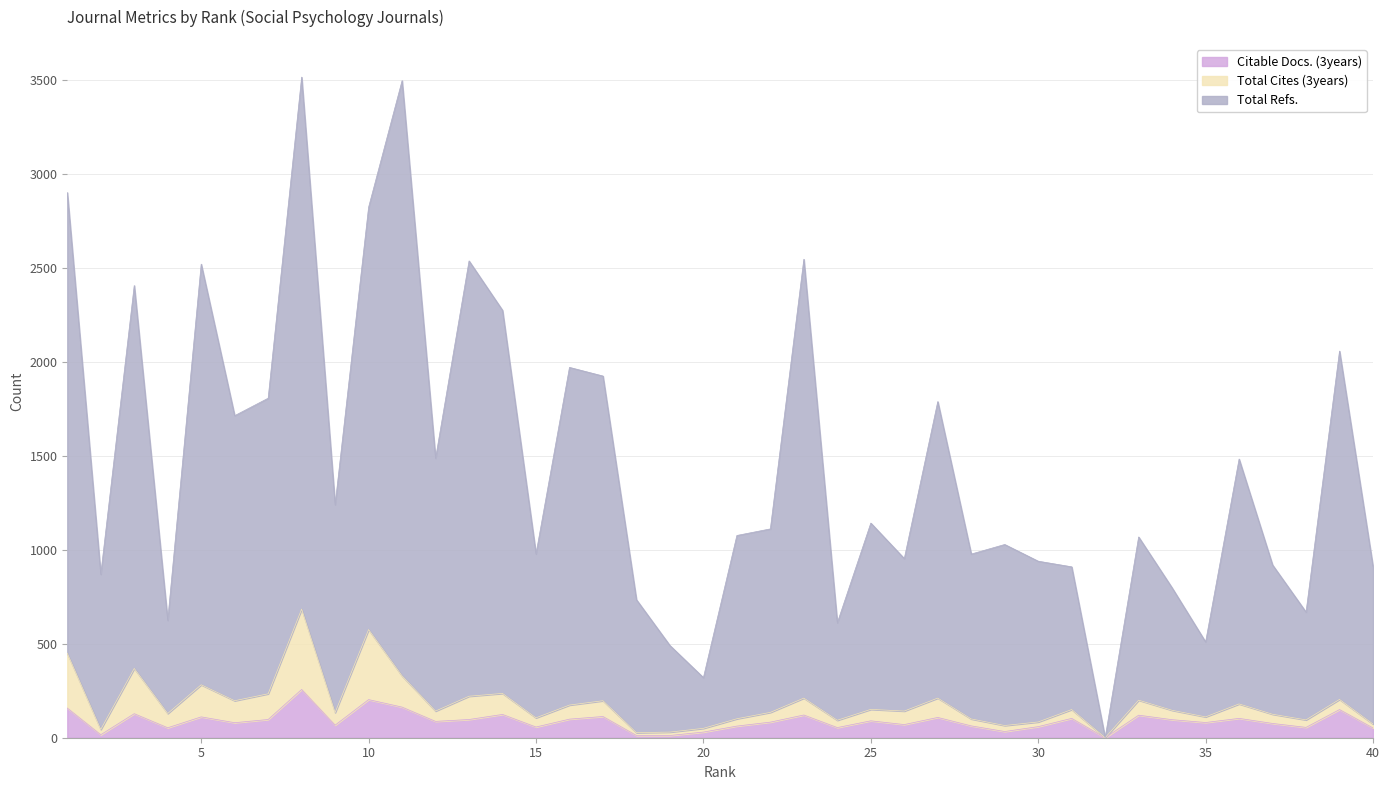

What is the sum of the Citable Docs. (3years) values at 11 and 17?

276